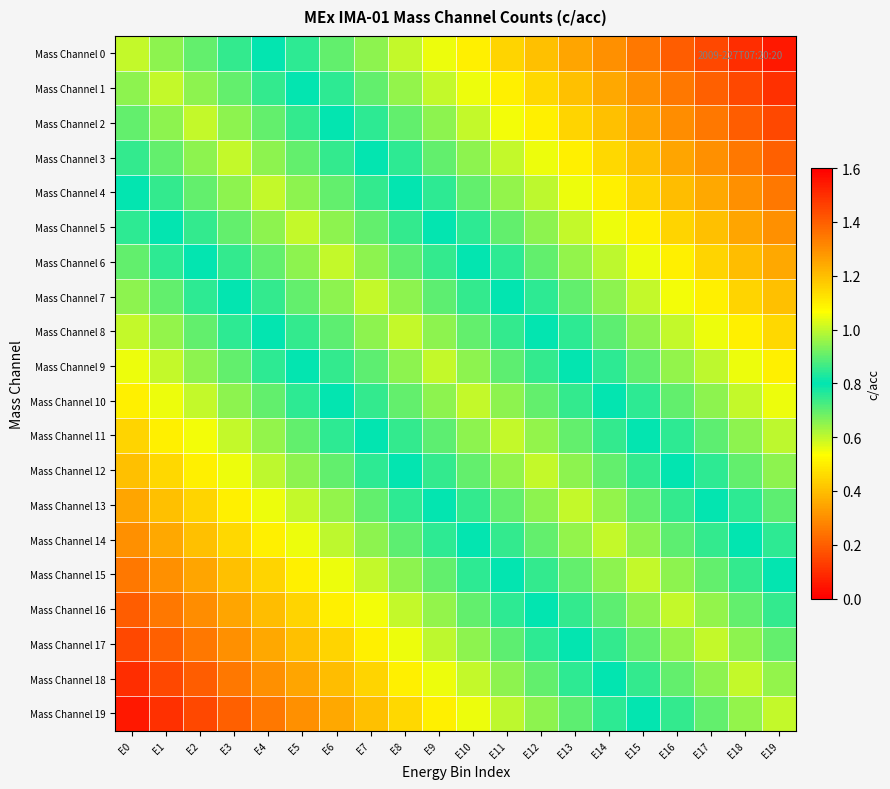

Reading left to right, transcribe all the data shown in this chart.

Mass Channel 0: E0=1.0	E1=0.9	E2=0.9	E3=0.8	E4=0.8	E5=0.8	E6=0.7	E7=0.7	E8=0.6	E9=0.6	E10=0.5	E11=0.4	E12=0.4	E13=0.3	E14=0.3	E15=0.2	E16=0.2	E17=0.2	E18=0.1	E19=0.1
Mass Channel 1: E0=0.9	E1=1.0	E2=0.9	E3=0.9	E4=0.8	E5=0.8	E6=0.8	E7=0.7	E8=0.6	E9=0.6	E10=0.6	E11=0.5	E12=0.5	E13=0.4	E14=0.4	E15=0.3	E16=0.2	E17=0.2	E18=0.2	E19=0.1
Mass Channel 2: E0=0.9	E1=0.9	E2=1.0	E3=0.9	E4=0.9	E5=0.8	E6=0.8	E7=0.8	E8=0.7	E9=0.7	E10=0.6	E11=0.5	E12=0.5	E13=0.4	E14=0.4	E15=0.3	E16=0.3	E17=0.2	E18=0.2	E19=0.2
Mass Channel 3: E0=0.8	E1=0.9	E2=0.9	E3=1.0	E4=0.9	E5=0.9	E6=0.8	E7=0.8	E8=0.8	E9=0.7	E10=0.7	E11=0.6	E12=0.6	E13=0.5	E14=0.5	E15=0.4	E16=0.3	E17=0.3	E18=0.2	E19=0.2
Mass Channel 4: E0=0.8	E1=0.8	E2=0.9	E3=0.9	E4=1.0	E5=0.9	E6=0.9	E7=0.9	E8=0.8	E9=0.8	E10=0.7	E11=0.6	E12=0.6	E13=0.6	E14=0.5	E15=0.4	E16=0.4	E17=0.4	E18=0.3	E19=0.2
Mass Channel 5: E0=0.8	E1=0.8	E2=0.8	E3=0.9	E4=0.9	E5=1.0	E6=0.9	E7=0.9	E8=0.8	E9=0.8	E10=0.8	E11=0.7	E12=0.7	E13=0.6	E14=0.6	E15=0.5	E16=0.4	E17=0.4	E18=0.3	E19=0.3
Mass Channel 6: E0=0.7	E1=0.8	E2=0.8	E3=0.8	E4=0.9	E5=0.9	E6=1.0	E7=0.9	E8=0.9	E9=0.8	E10=0.8	E11=0.8	E12=0.7	E13=0.6	E14=0.6	E15=0.6	E16=0.5	E17=0.4	E18=0.4	E19=0.4
Mass Channel 7: E0=0.7	E1=0.7	E2=0.8	E3=0.8	E4=0.9	E5=0.9	E6=0.9	E7=1.0	E8=0.9	E9=0.9	E10=0.8	E11=0.8	E12=0.8	E13=0.7	E14=0.7	E15=0.6	E16=0.5	E17=0.5	E18=0.4	E19=0.4
Mass Channel 8: E0=0.6	E1=0.6	E2=0.7	E3=0.8	E4=0.8	E5=0.8	E6=0.9	E7=0.9	E8=1.0	E9=0.9	E10=0.9	E11=0.8	E12=0.8	E13=0.8	E14=0.7	E15=0.7	E16=0.6	E17=0.6	E18=0.5	E19=0.5
Mass Channel 9: E0=0.6	E1=0.6	E2=0.7	E3=0.7	E4=0.8	E5=0.8	E6=0.8	E7=0.9	E8=0.9	E9=1.0	E10=0.9	E11=0.9	E12=0.9	E13=0.8	E14=0.8	E15=0.7	E16=0.6	E17=0.6	E18=0.6	E19=0.5
Mass Channel 10: E0=0.5	E1=0.6	E2=0.6	E3=0.7	E4=0.7	E5=0.8	E6=0.8	E7=0.8	E8=0.9	E9=0.9	E10=1.0	E11=0.9	E12=0.9	E13=0.8	E14=0.8	E15=0.8	E16=0.7	E17=0.7	E18=0.6	E19=0.6
Mass Channel 11: E0=0.4	E1=0.5	E2=0.5	E3=0.6	E4=0.6	E5=0.7	E6=0.8	E7=0.8	E8=0.8	E9=0.9	E10=0.9	E11=1.0	E12=1.0	E13=0.9	E14=0.9	E15=0.8	E16=0.8	E17=0.7	E18=0.7	E19=0.6
Mass Channel 12: E0=0.4	E1=0.5	E2=0.5	E3=0.6	E4=0.6	E5=0.7	E6=0.7	E7=0.8	E8=0.8	E9=0.9	E10=0.9	E11=1.0	E12=1.0	E13=0.9	E14=0.9	E15=0.8	E16=0.8	E17=0.8	E18=0.7	E19=0.7
Mass Channel 13: E0=0.3	E1=0.4	E2=0.4	E3=0.5	E4=0.6	E5=0.6	E6=0.6	E7=0.7	E8=0.8	E9=0.8	E10=0.8	E11=0.9	E12=0.9	E13=1.0	E14=1.0	E15=0.9	E16=0.8	E17=0.8	E18=0.8	E19=0.7
Mass Channel 14: E0=0.3	E1=0.4	E2=0.4	E3=0.5	E4=0.5	E5=0.6	E6=0.6	E7=0.7	E8=0.7	E9=0.8	E10=0.8	E11=0.9	E12=0.9	E13=1.0	E14=1.0	E15=0.9	E16=0.9	E17=0.8	E18=0.8	E19=0.8
Mass Channel 15: E0=0.2	E1=0.3	E2=0.3	E3=0.4	E4=0.4	E5=0.5	E6=0.6	E7=0.6	E8=0.7	E9=0.7	E10=0.8	E11=0.8	E12=0.8	E13=0.9	E14=0.9	E15=1.0	E16=0.9	E17=0.9	E18=0.8	E19=0.8
Mass Channel 16: E0=0.2	E1=0.2	E2=0.3	E3=0.3	E4=0.4	E5=0.4	E6=0.5	E7=0.5	E8=0.6	E9=0.6	E10=0.7	E11=0.8	E12=0.8	E13=0.8	E14=0.9	E15=0.9	E16=1.0	E17=1.0	E18=0.9	E19=0.9
Mass Channel 17: E0=0.2	E1=0.2	E2=0.2	E3=0.3	E4=0.4	E5=0.4	E6=0.4	E7=0.5	E8=0.6	E9=0.6	E10=0.7	E11=0.7	E12=0.8	E13=0.8	E14=0.8	E15=0.9	E16=1.0	E17=1.0	E18=0.9	E19=0.9
Mass Channel 18: E0=0.1	E1=0.2	E2=0.2	E3=0.2	E4=0.3	E5=0.3	E6=0.4	E7=0.4	E8=0.5	E9=0.6	E10=0.6	E11=0.7	E12=0.7	E13=0.8	E14=0.8	E15=0.8	E16=0.9	E17=0.9	E18=1.0	E19=1.0
Mass Channel 19: E0=0.1	E1=0.1	E2=0.2	E3=0.2	E4=0.2	E5=0.3	E6=0.4	E7=0.4	E8=0.5	E9=0.5	E10=0.6	E11=0.6	E12=0.7	E13=0.7	E14=0.8	E15=0.8	E16=0.9	E17=0.9	E18=1.0	E19=1.0